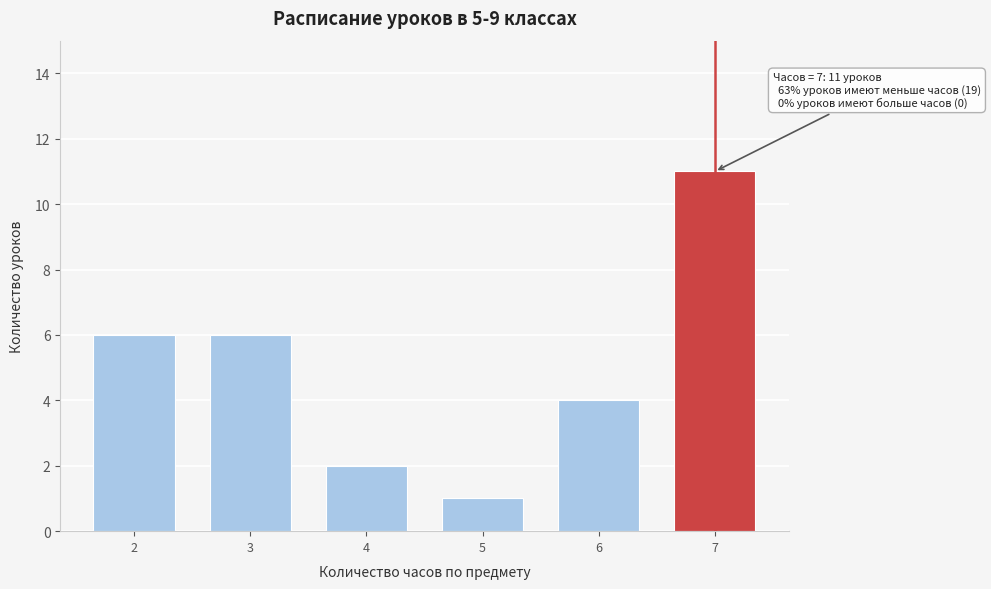

Reading left to right, what are all the values shown in this chart?

2=6	3=6	4=2	5=1	6=4	7=11